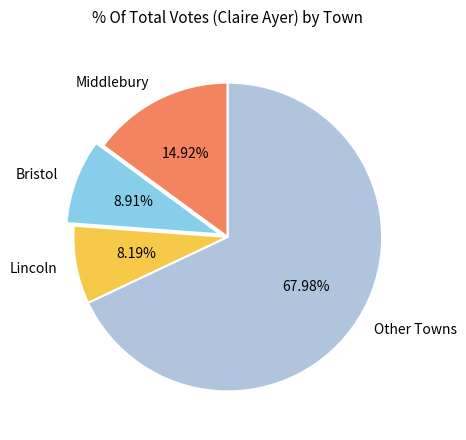

Which has a higher value, Other Towns or Bristol?

Other Towns